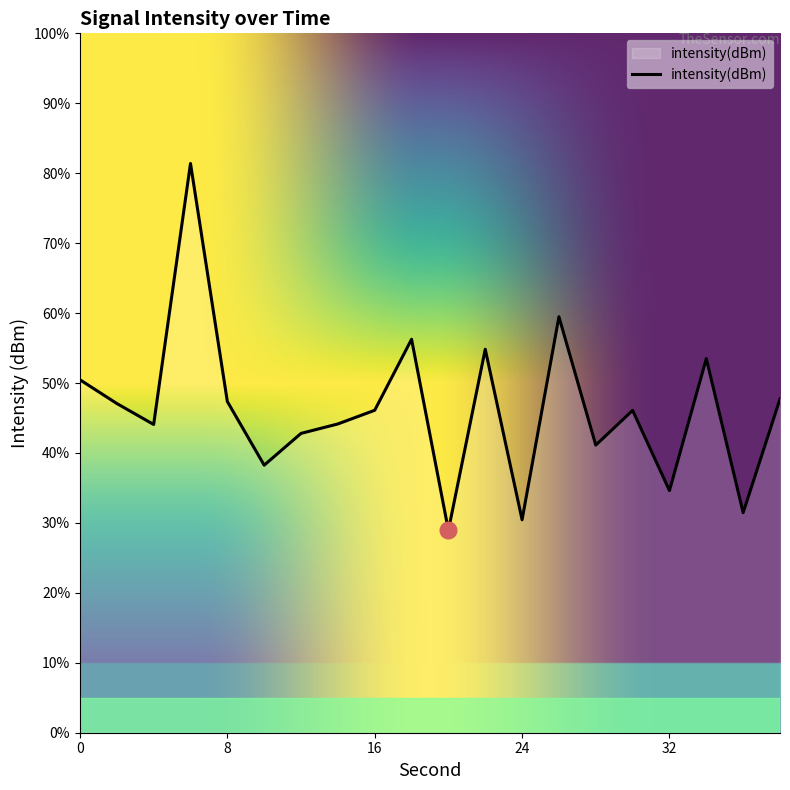

How many lines are shown in the chart?

1